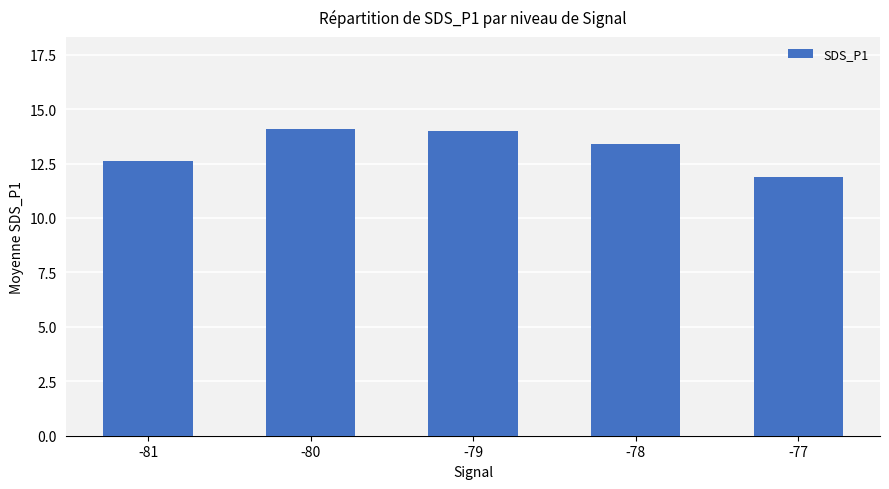

The chart shows a value of 20.8 at -81. True or false?

False